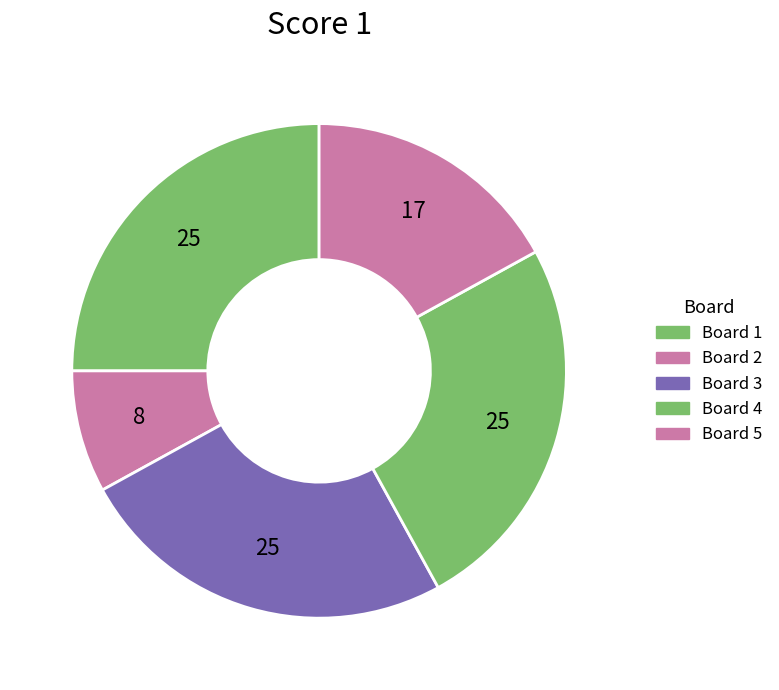

Rank the categories by value from lowest to highest.

Board 2, Board 5, Board 1, Board 3, Board 4